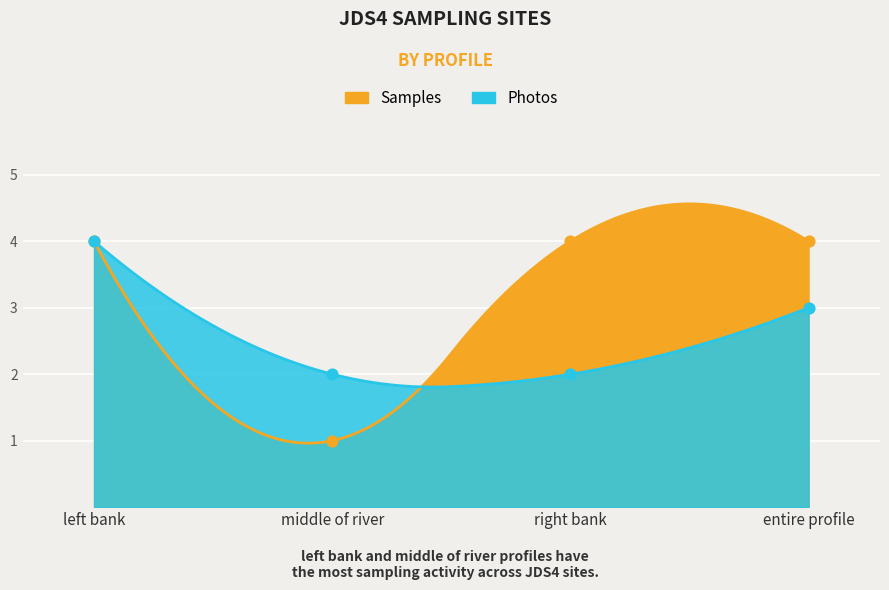

At which category is the sum across all series the highest?

left bank